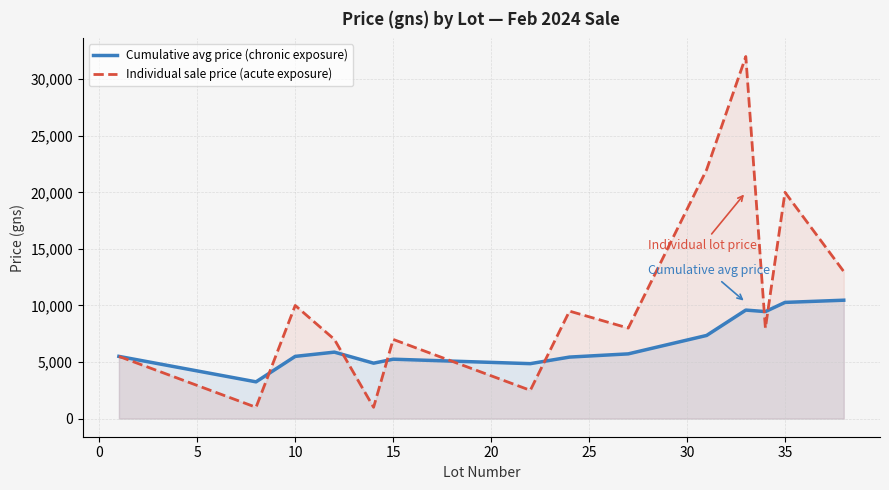

List the series in order of their overall mean, highest first.

Individual sale price (acute exposure), Cumulative avg price (chronic exposure)